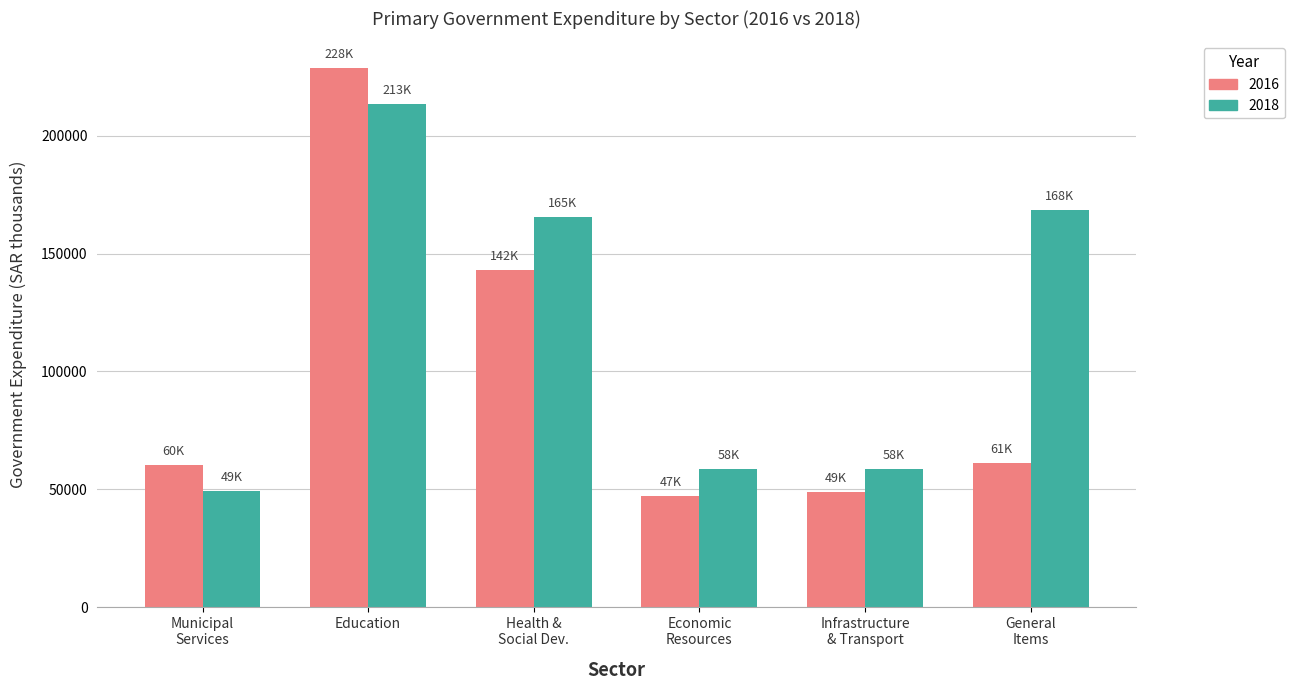

List the series in order of their peak value, highest first.

2016, 2018